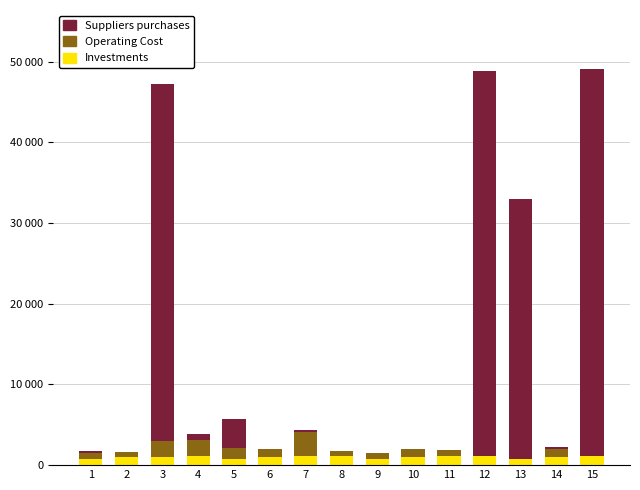

Which series has the largest total across all categories?

Suppliers purchases